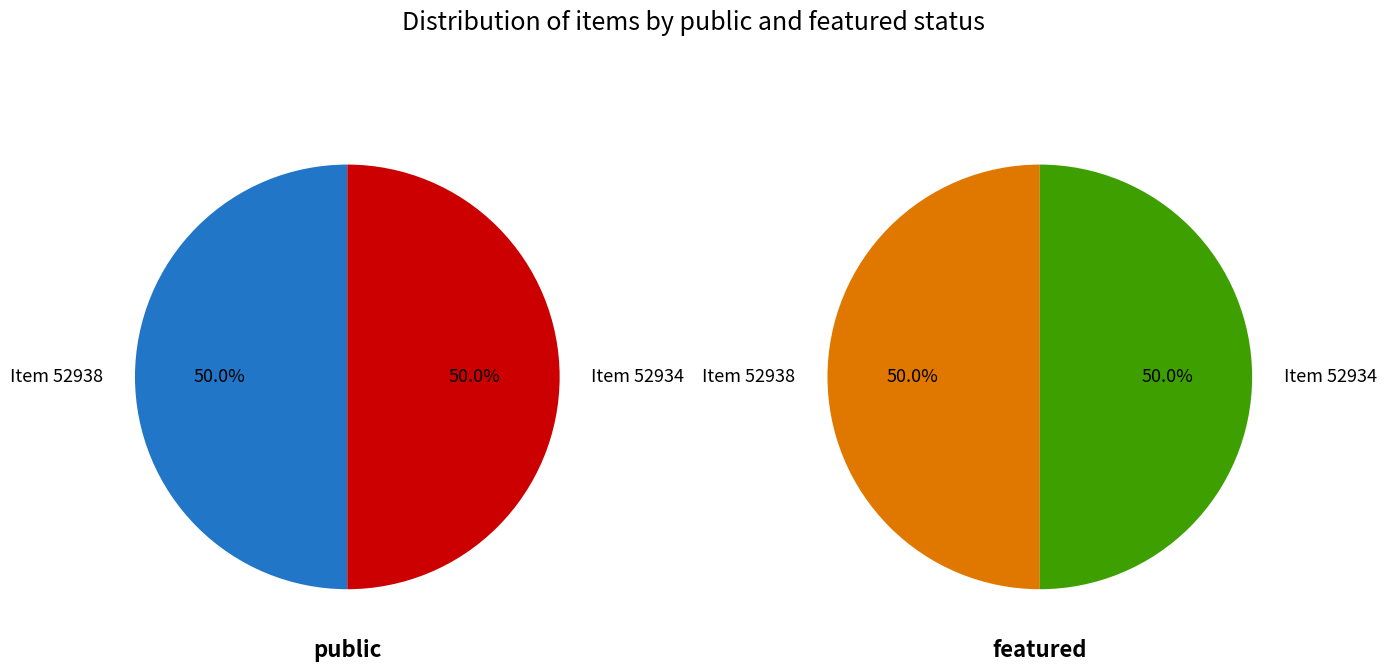

Do 52938 and 52934 together represent more than half of the pie?

Yes